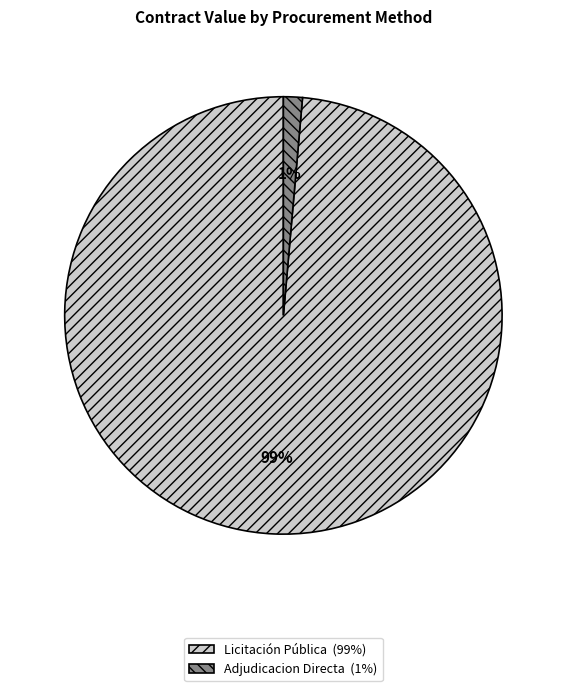

Is there any slice that represents more than half of the pie?

Yes